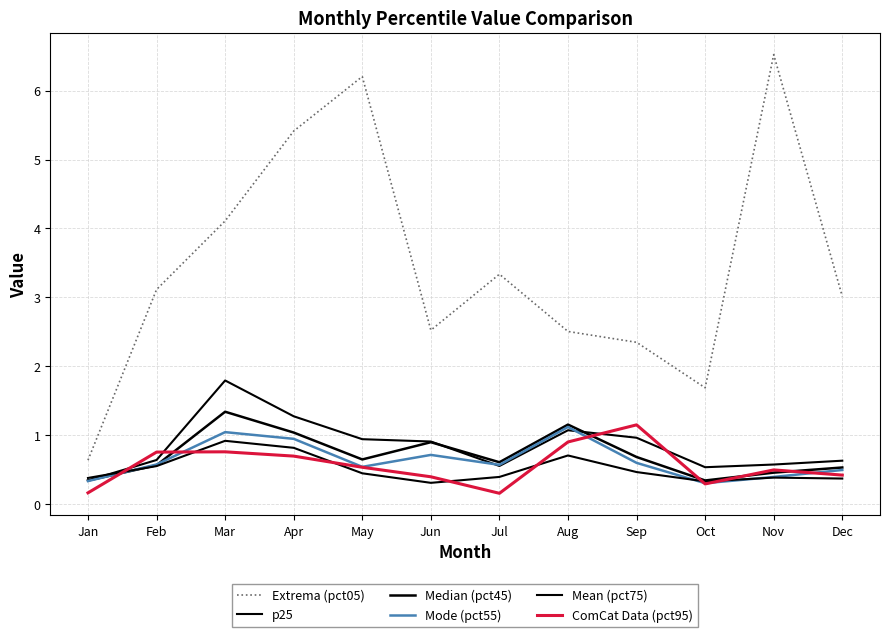

At how many categories does at least one series exceed 3?

7